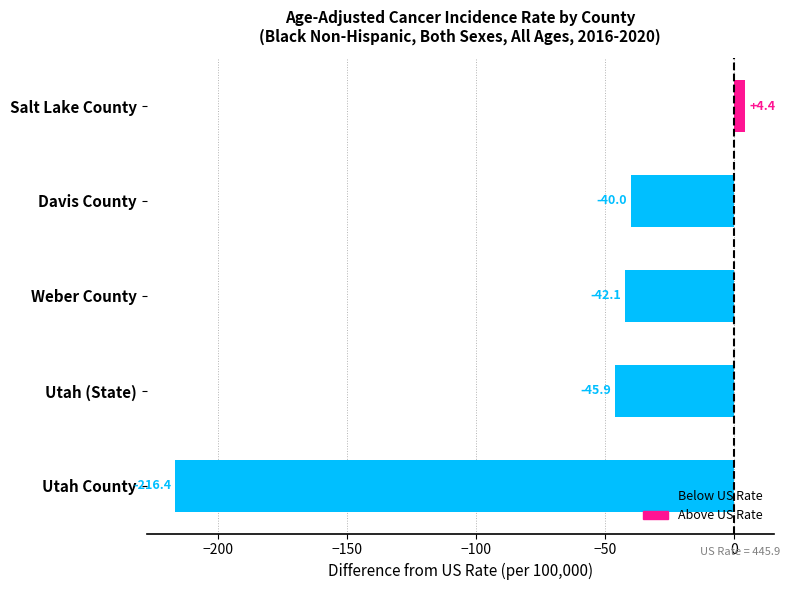

Where is the data nearest to the value -105?

Utah (State)